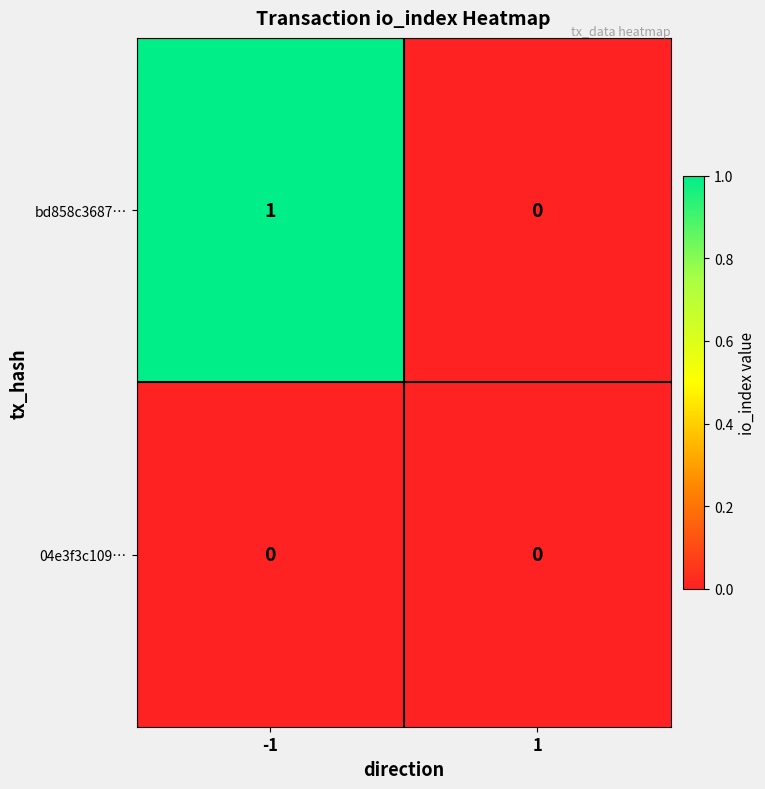

Rank the series at -1 from highest to lowest value.

bd858c3687…, 04e3f3c109…